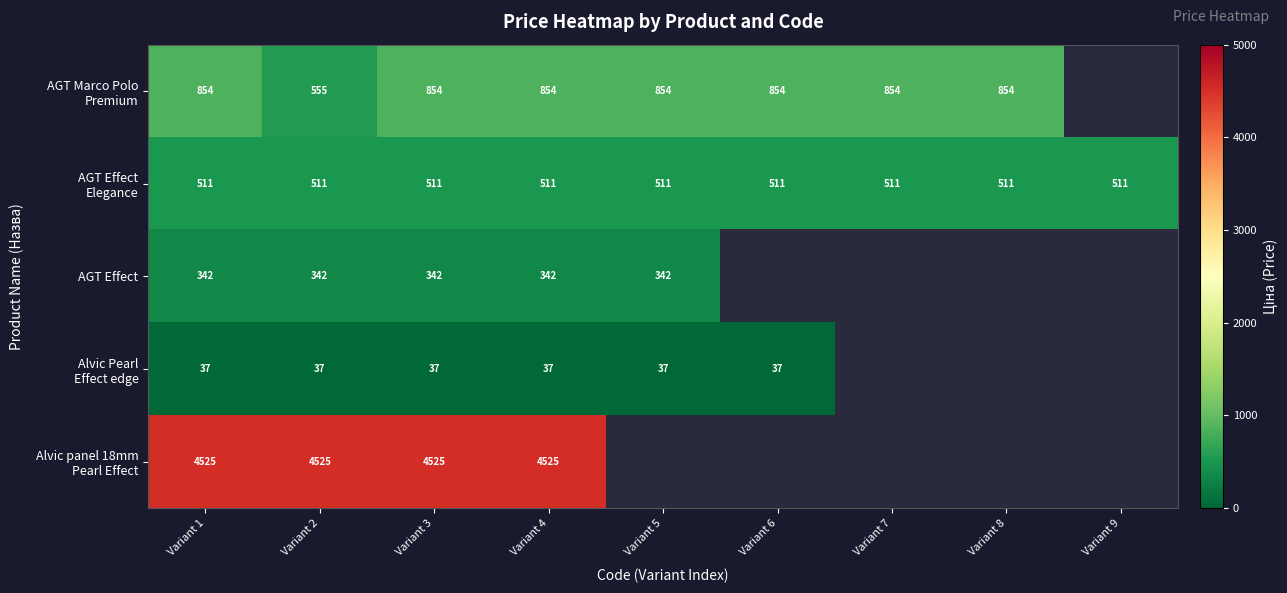

Which label corresponds to the smallest value in the chart?

Variant 1